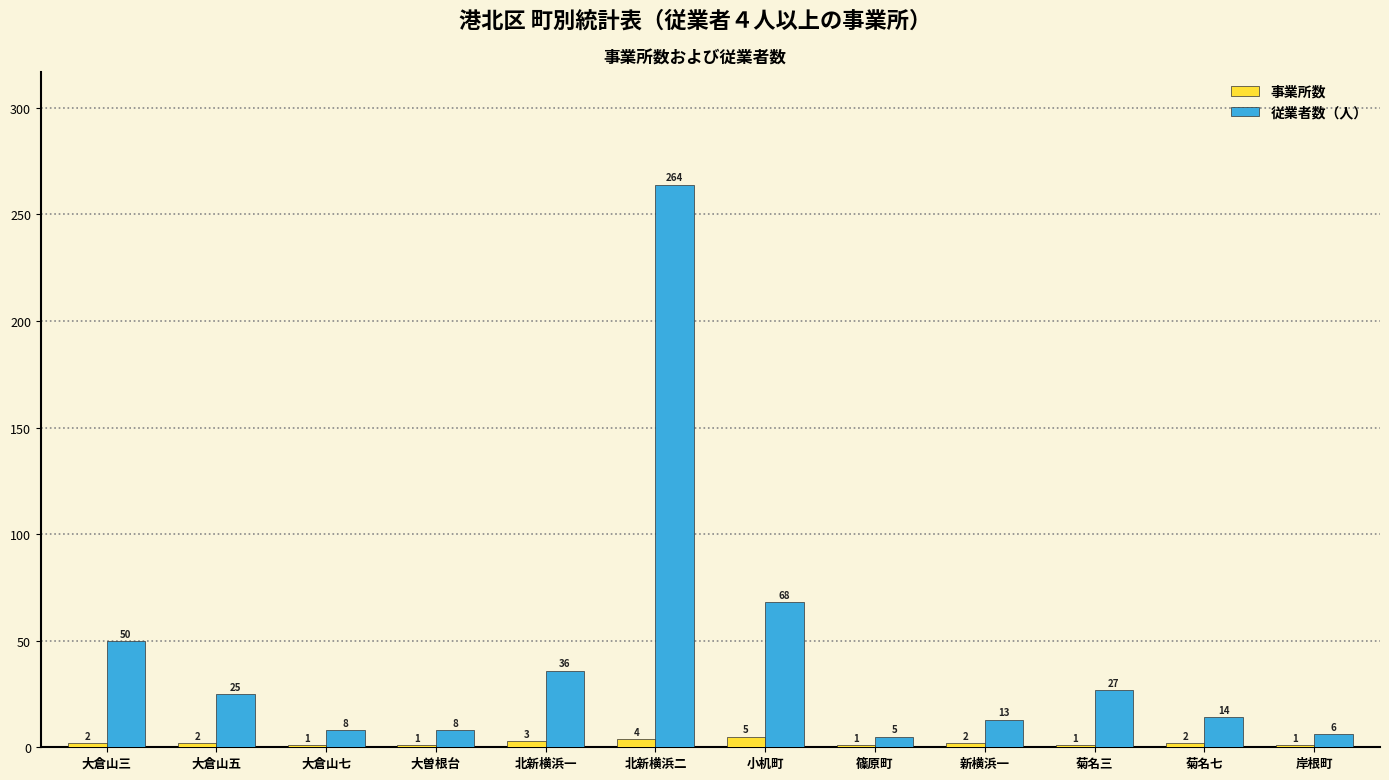

The value of 従業者数（人） at 大倉山三 is 76. True or false?

False